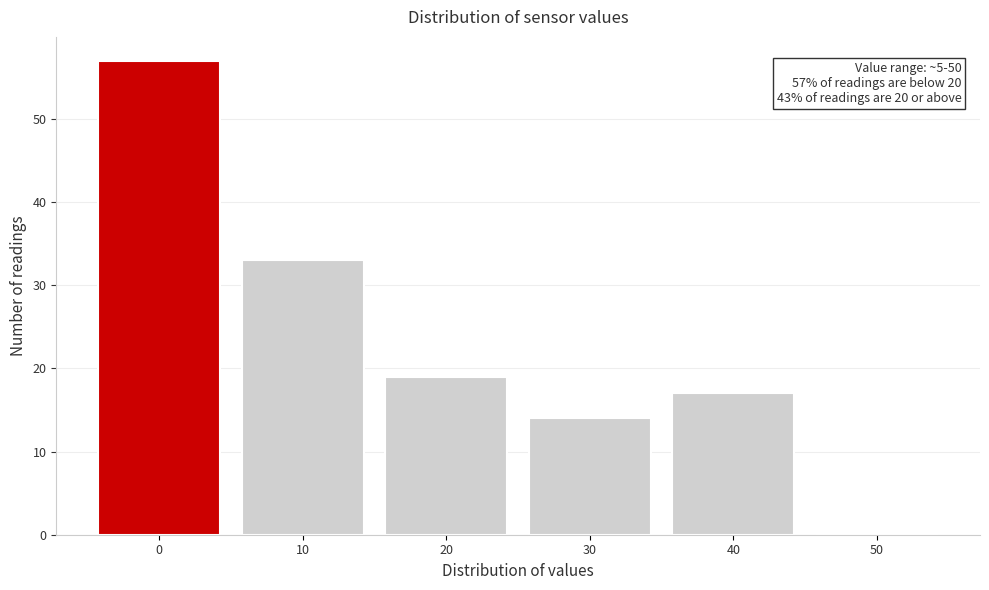

Reading left to right, transcribe all the data shown in this chart.

0=57	10=33	20=19	30=14	40=17	50=0